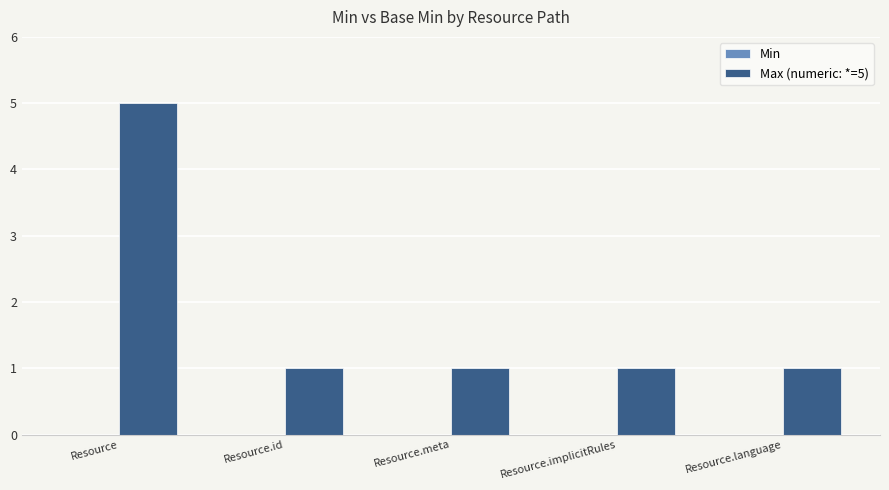

Reading left to right, list all the values displayed in this chart.

5	1	1	1	1